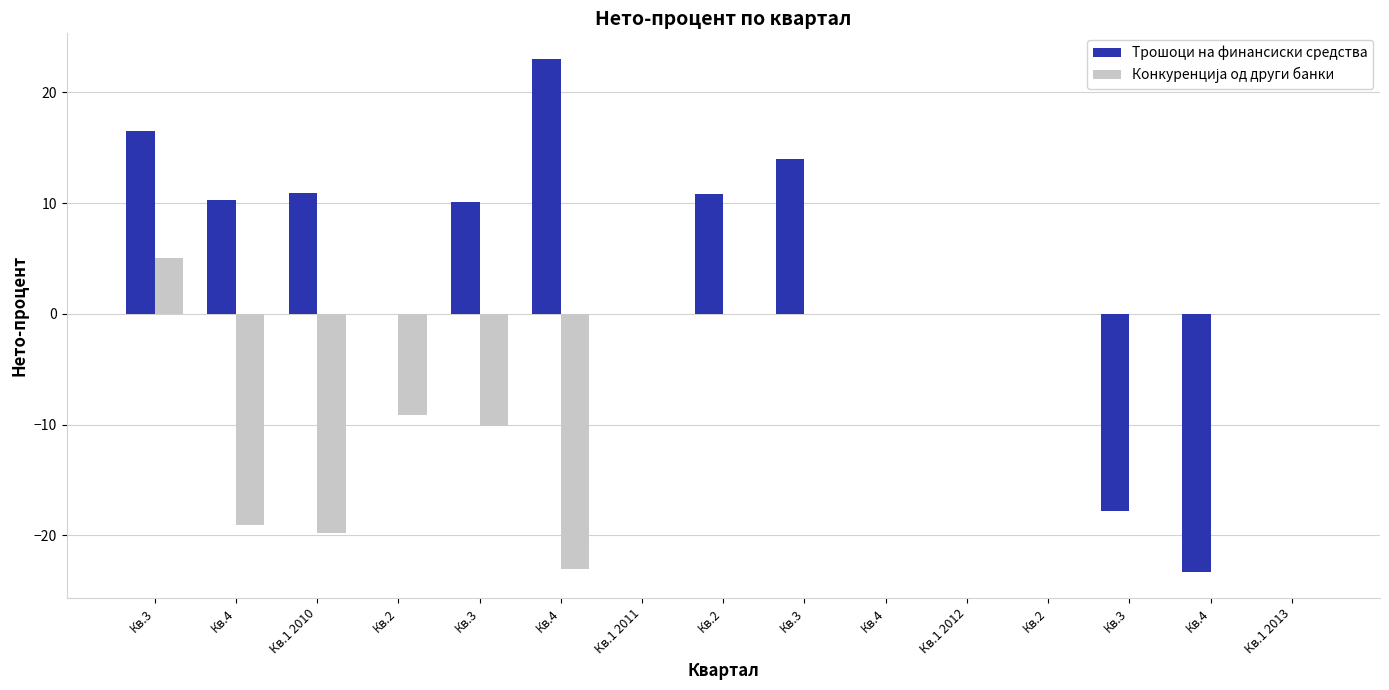

What is the minimum value shown in the chart?

-23.3